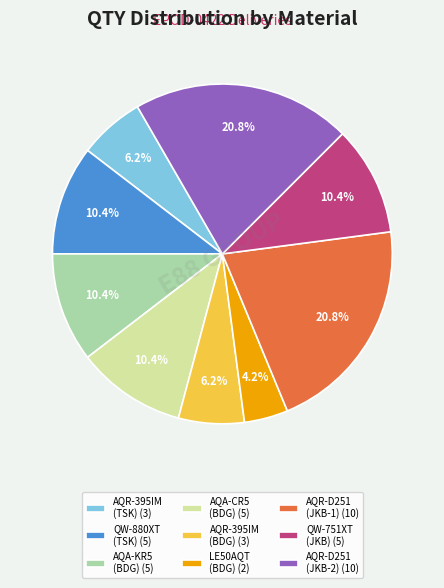

What is the total percentage of AQR-395IM (BDG) (3) and AQR-D251 (JKB-2) (10)?

27.1%